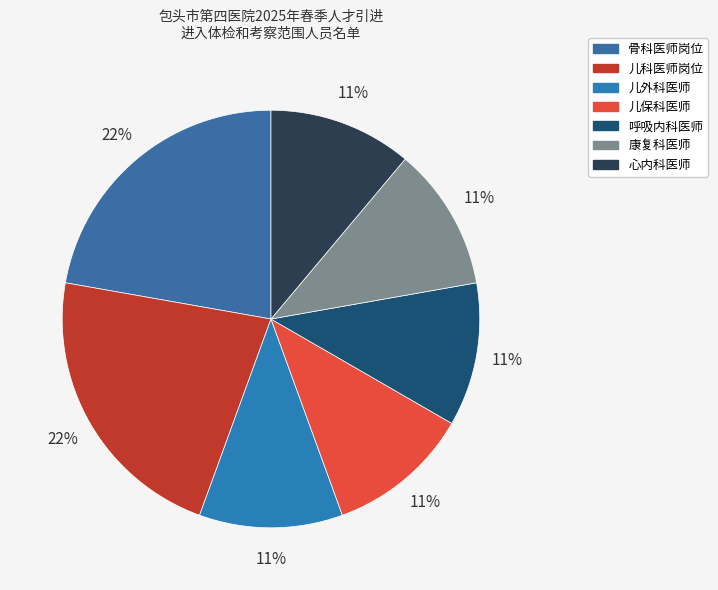

Which category has the smallest portion of the pie?

儿外科医师